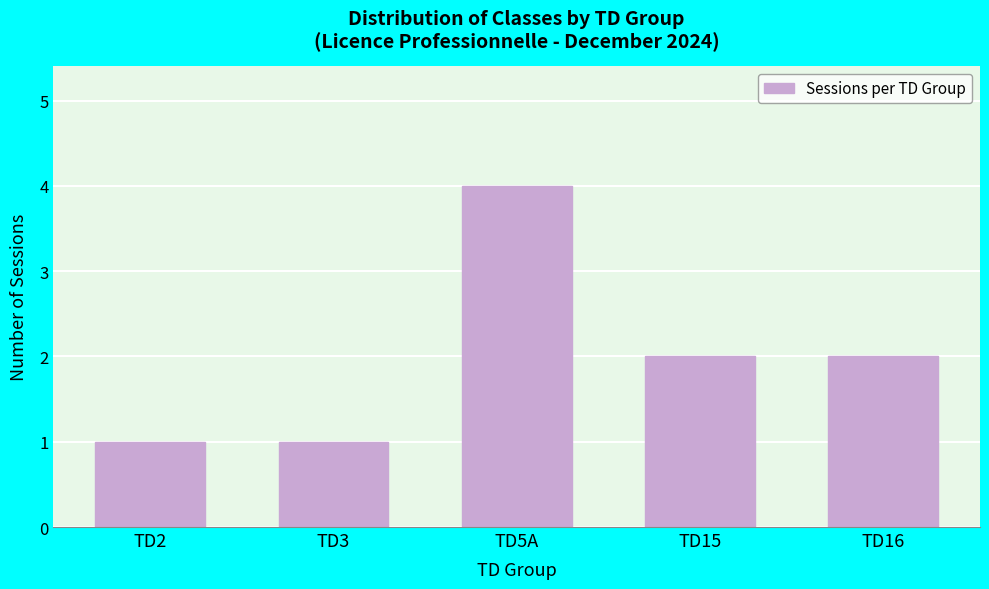

Reading right to left, extract all data points from this chart.

TD16=2	TD15=2	TD5A=4	TD3=1	TD2=1